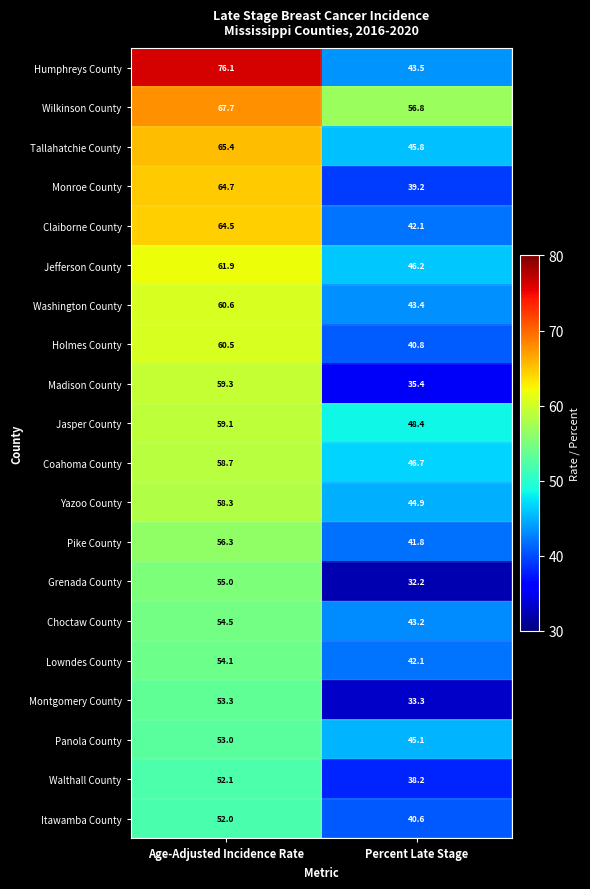

The value of Itawamba County at Age-Adjusted Incidence Rate is 34.7. True or false?

False